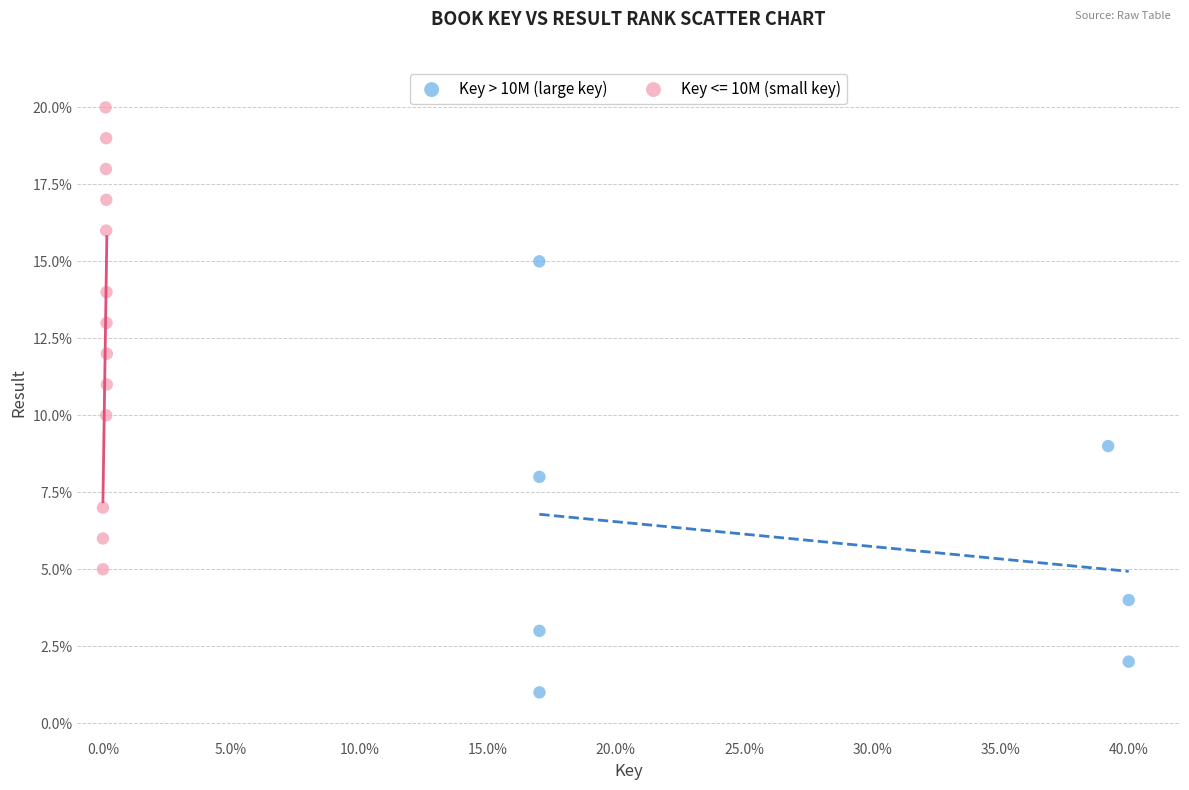

Which series reaches the maximum Y coordinate?

Key <= 10M (small key)